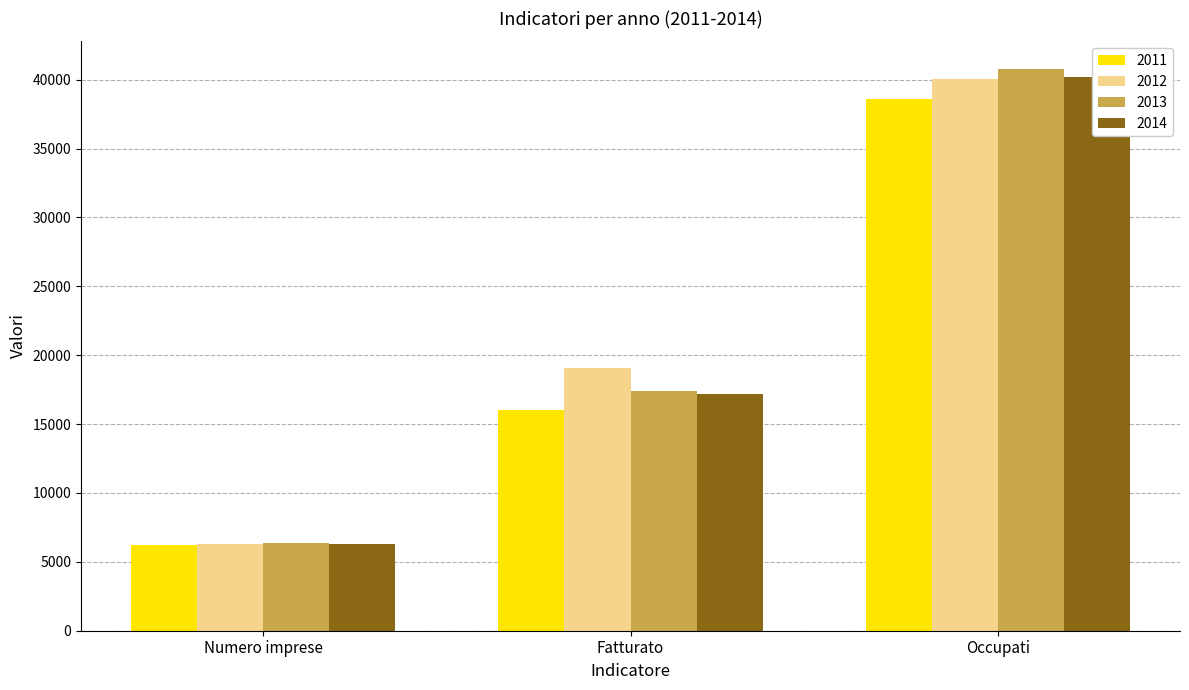

What is the sum of all 2012 values?

65401.3